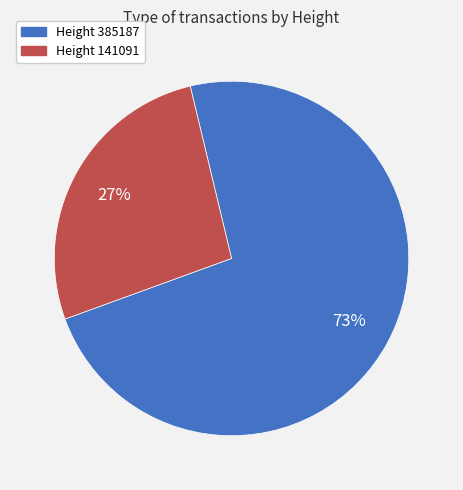

To the nearest percent, what portion does Height 385187 represent?

73%